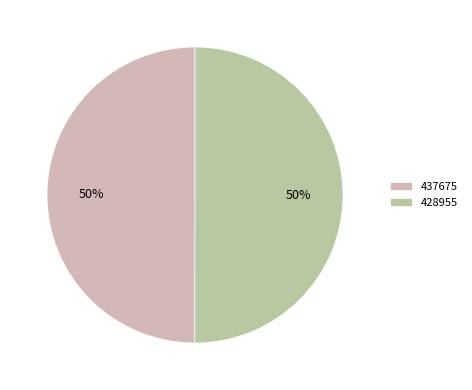

True or false: 428955 accounts for 50% of the total.

True